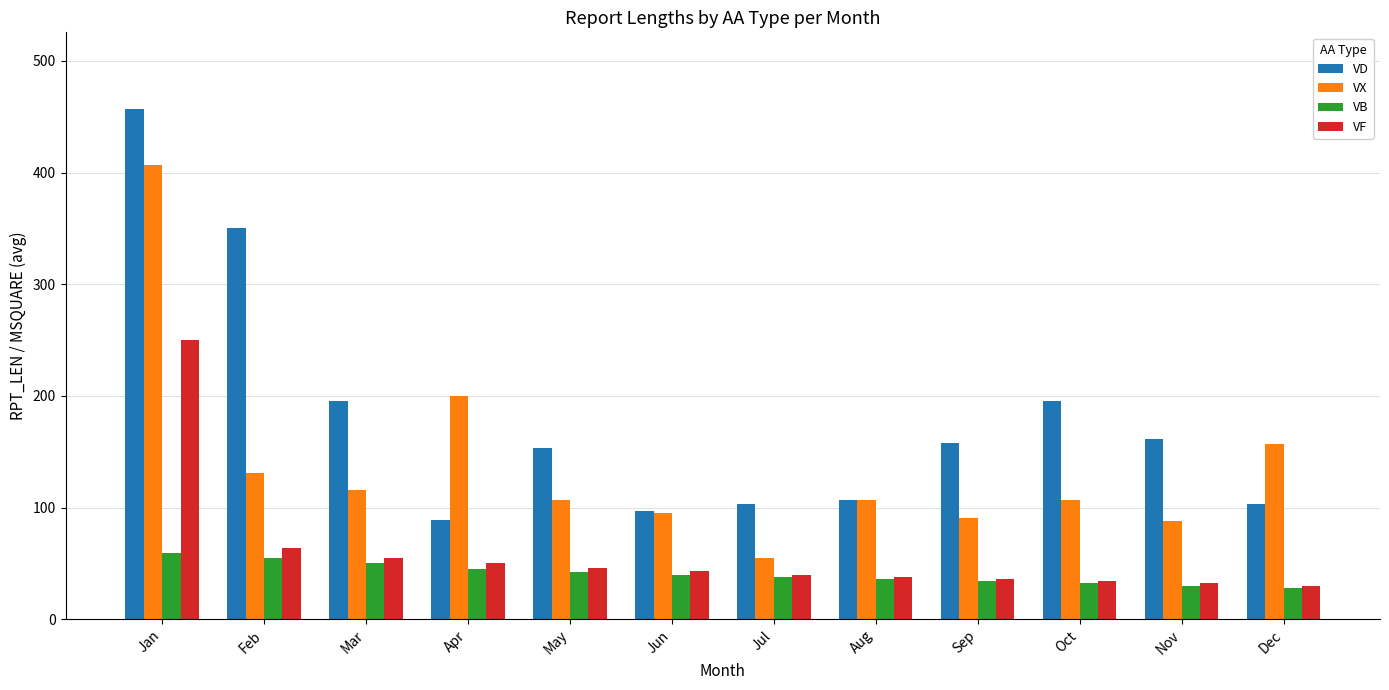

What is the lowest value of the VD series?

89